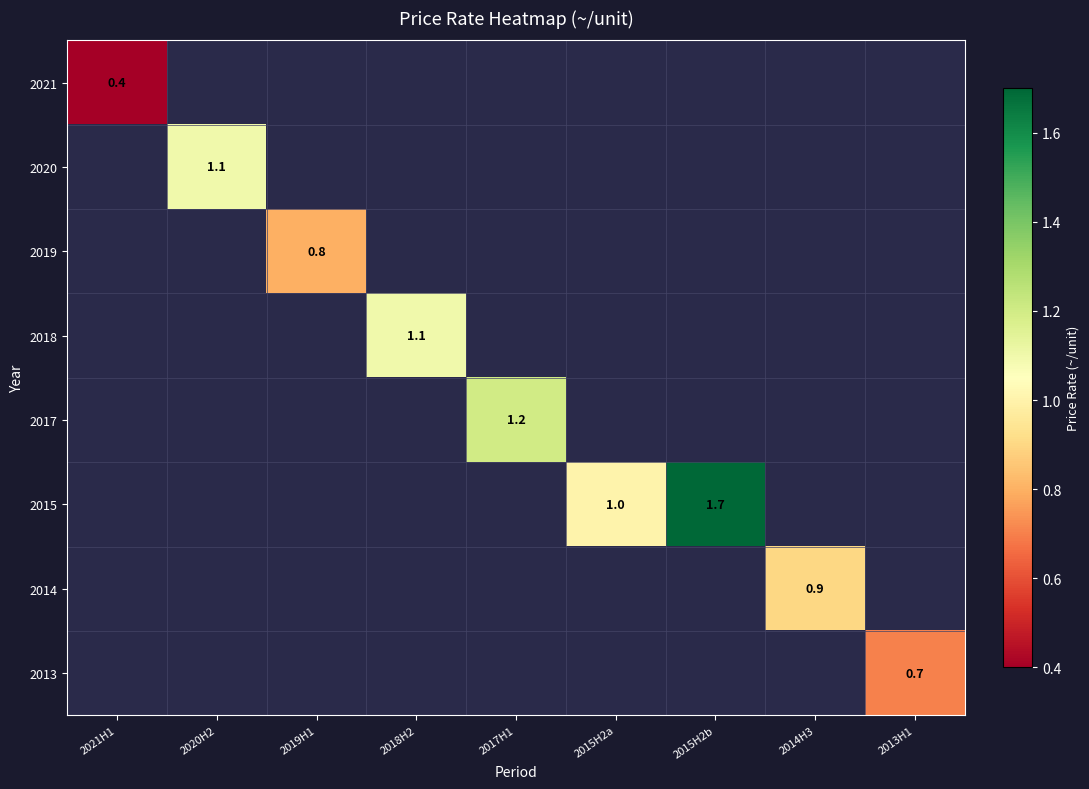

What is the greatest value displayed?

1.7